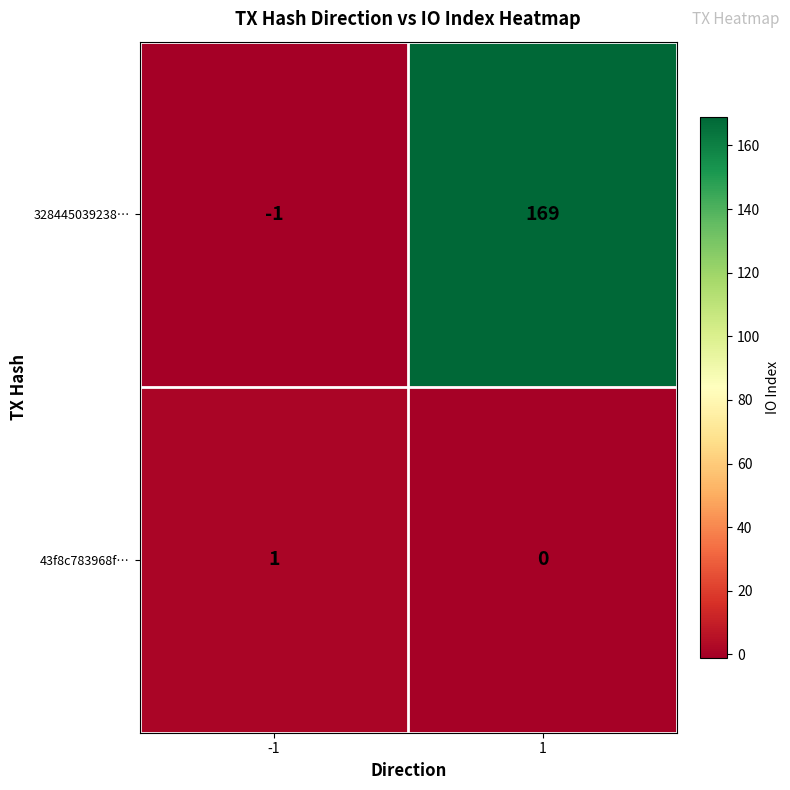

List the series in order of their overall mean, lowest first.

43f8c783968f…, 328445039238…